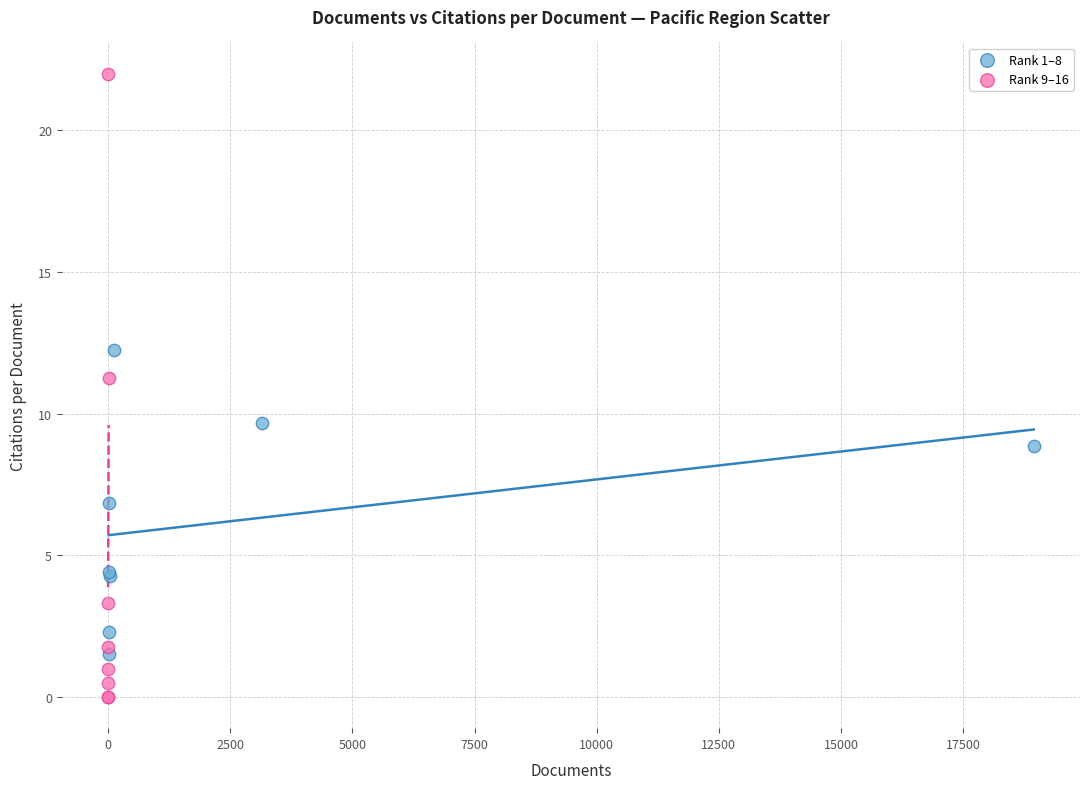

Which series has the largest Y range (max minus min)?

Rank 9–16